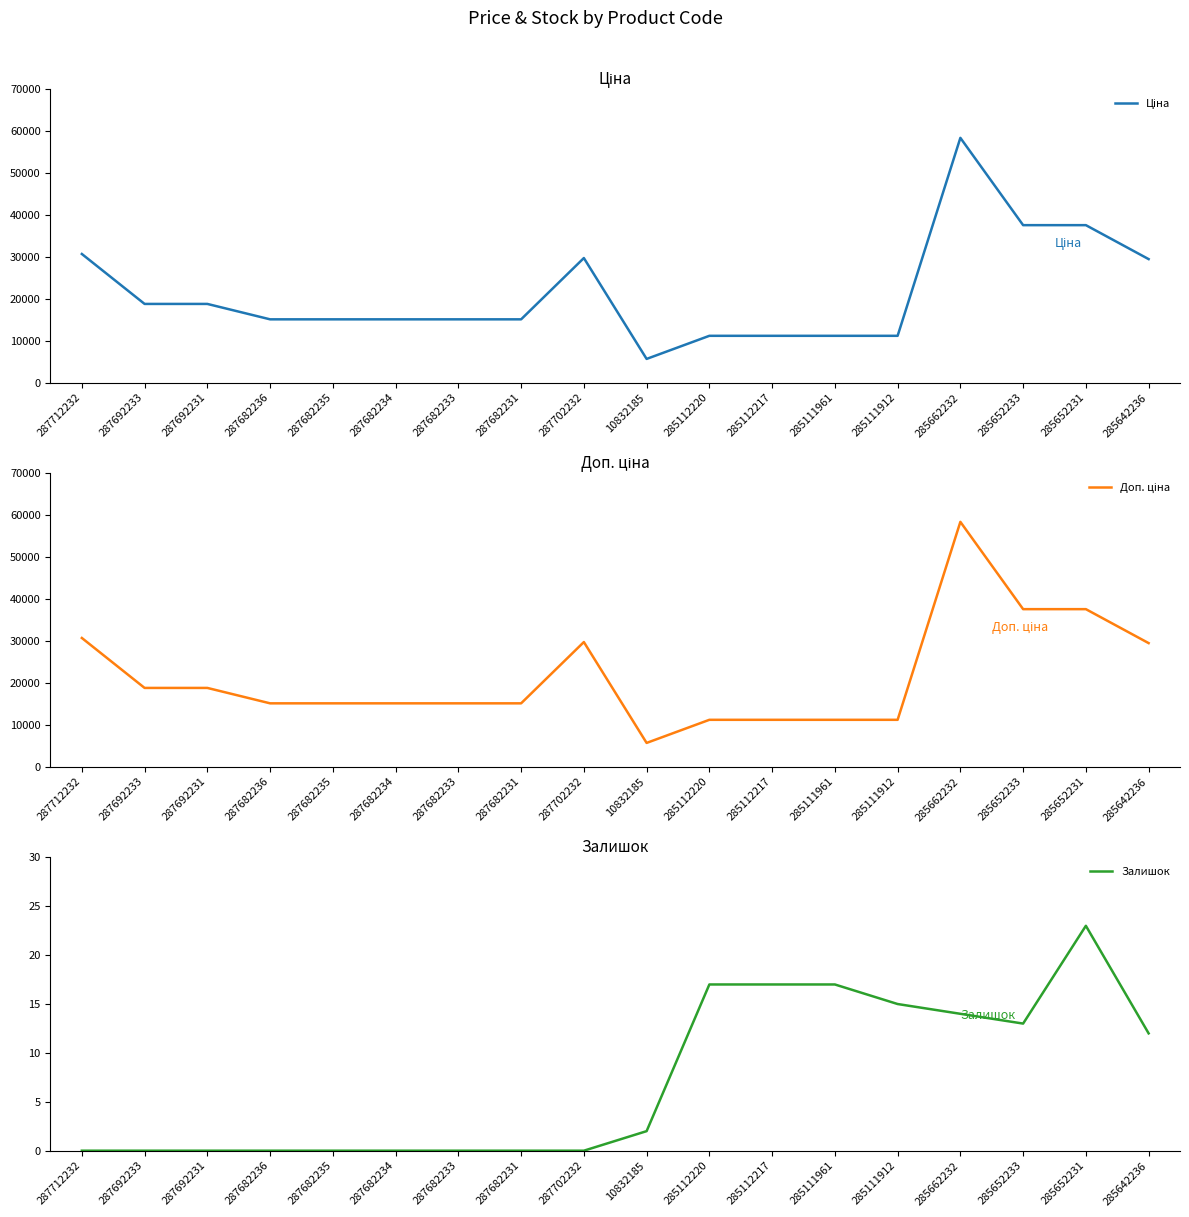

What is the sum of the Ціна values at 10832185 and 287692233?

24470.6